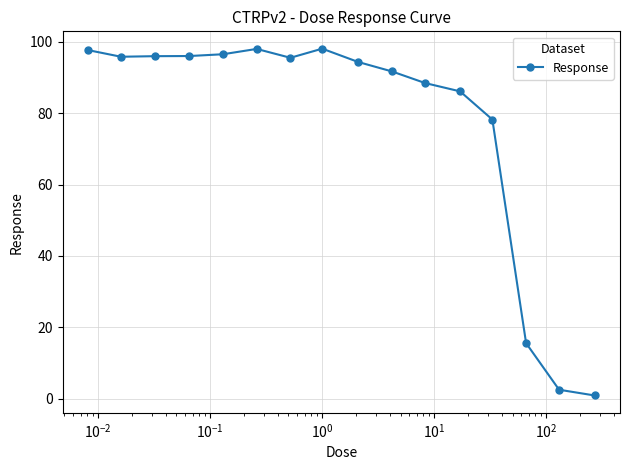

True or false: there are more than 1 points higher than both neighbors.

True